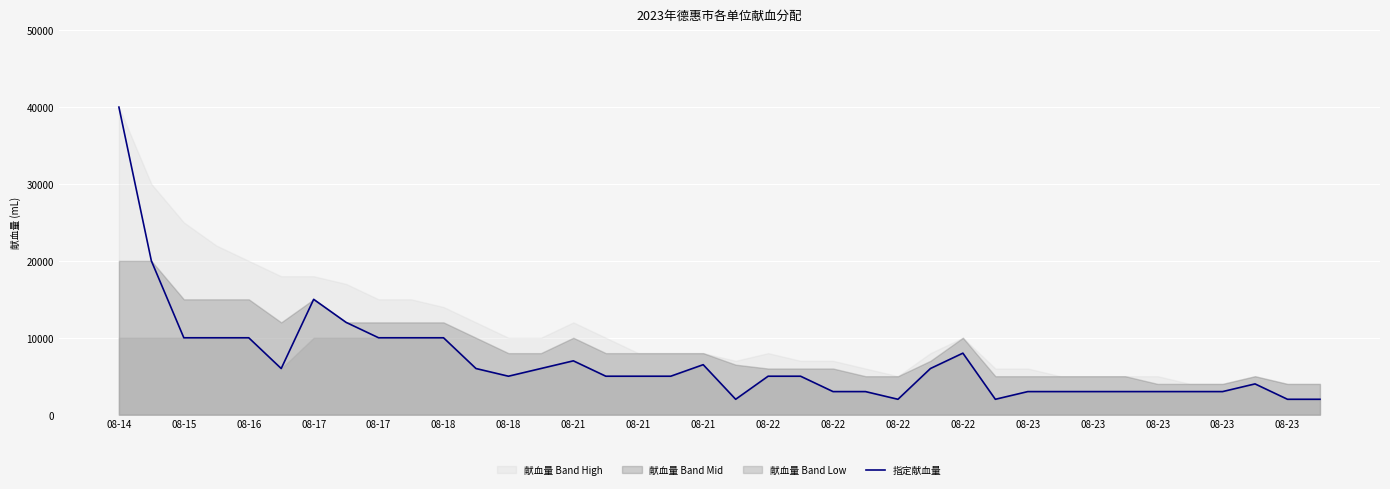

At which category does the chart reach its peak across all series?

08-14